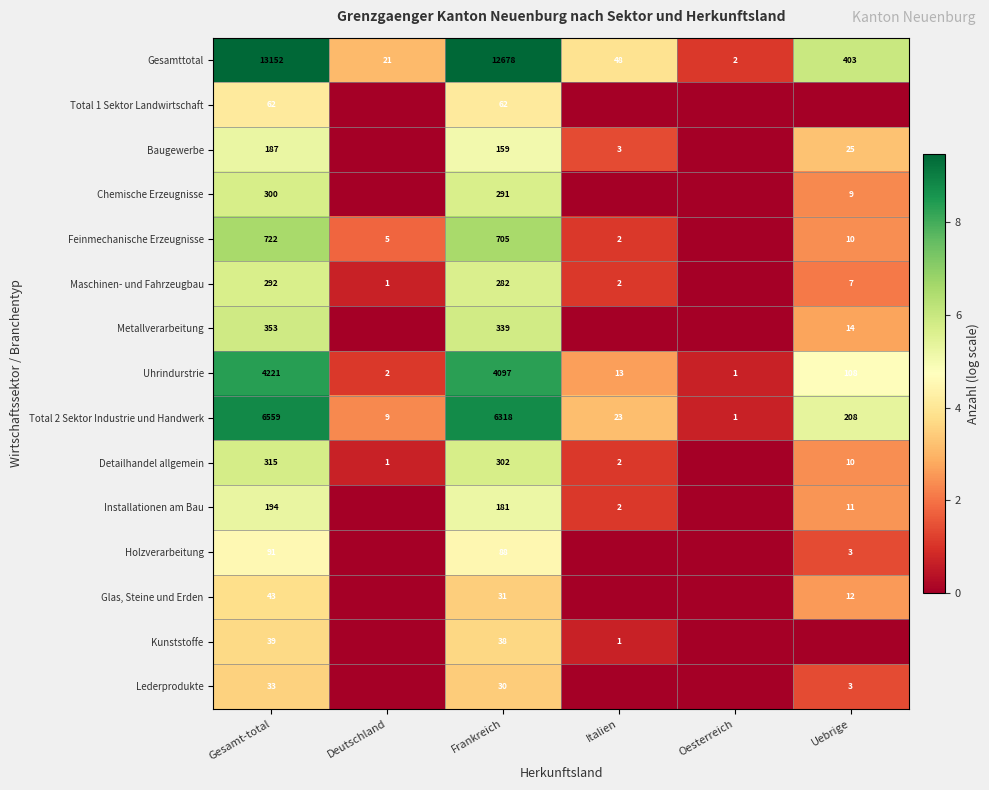

What is the difference between the maximum and minimum values in the Uhrindurstrie series?

4220